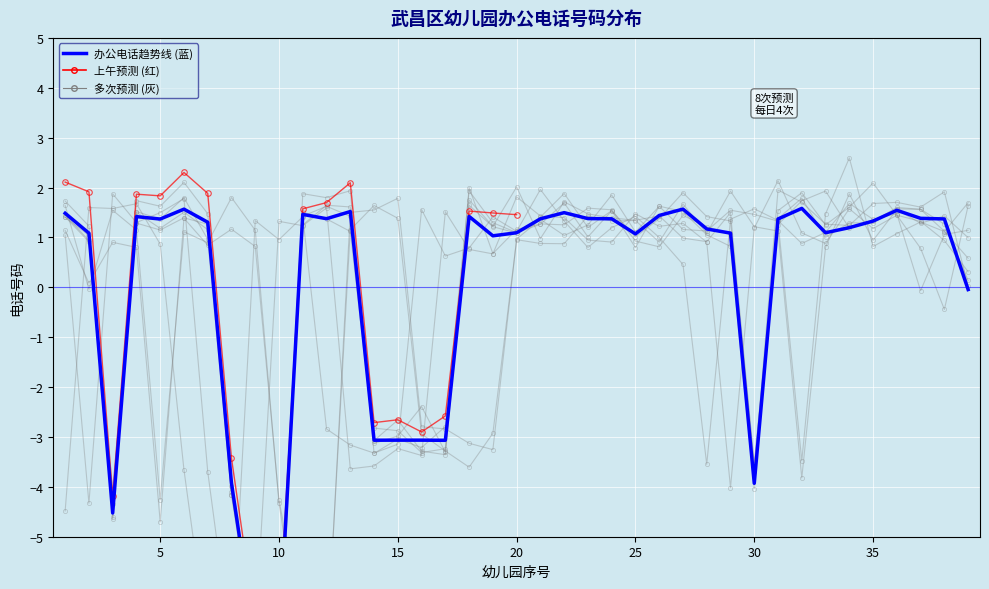

Is it true that the value at 6 is 1.6?

True